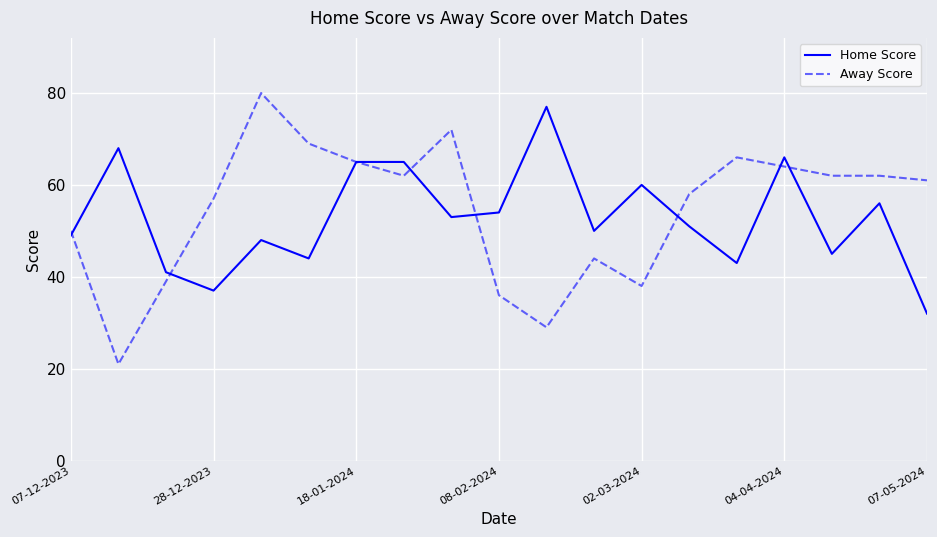

Reading right to left, list all the values displayed in this chart.

Home Score: 32	56	45	66	43	51	60	50	77	54	53	65	65	44	48	37	41	68	49
Away Score: 61	62	62	64	66	58	38	44	29	36	72	62	65	69	80	57	39	21	50